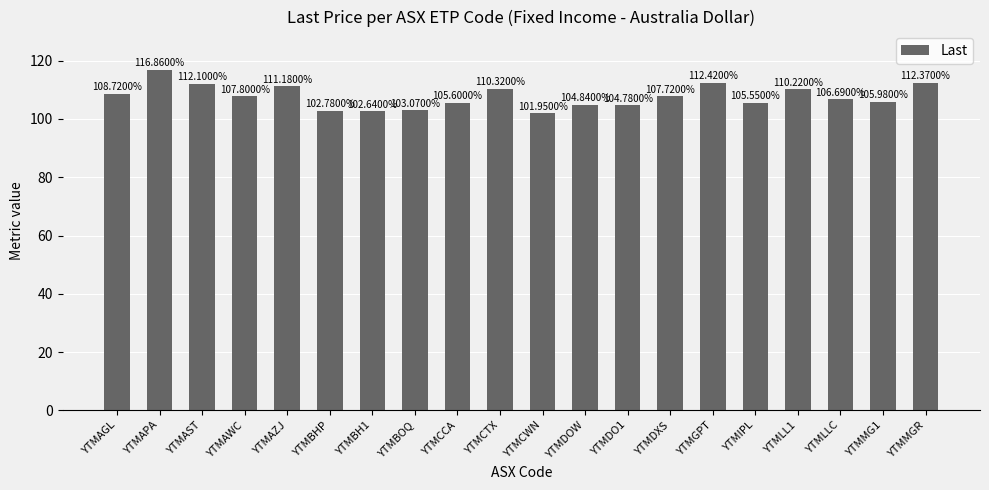

Does the chart contain stacked bars?

No